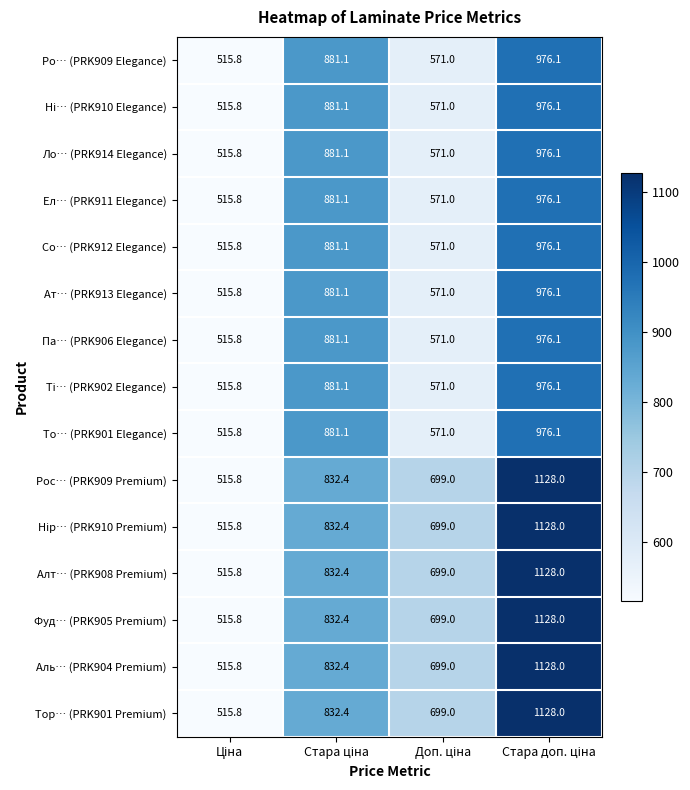

Count the Тор… (PRK901 Premium) values in the range 699 to 1128.

3